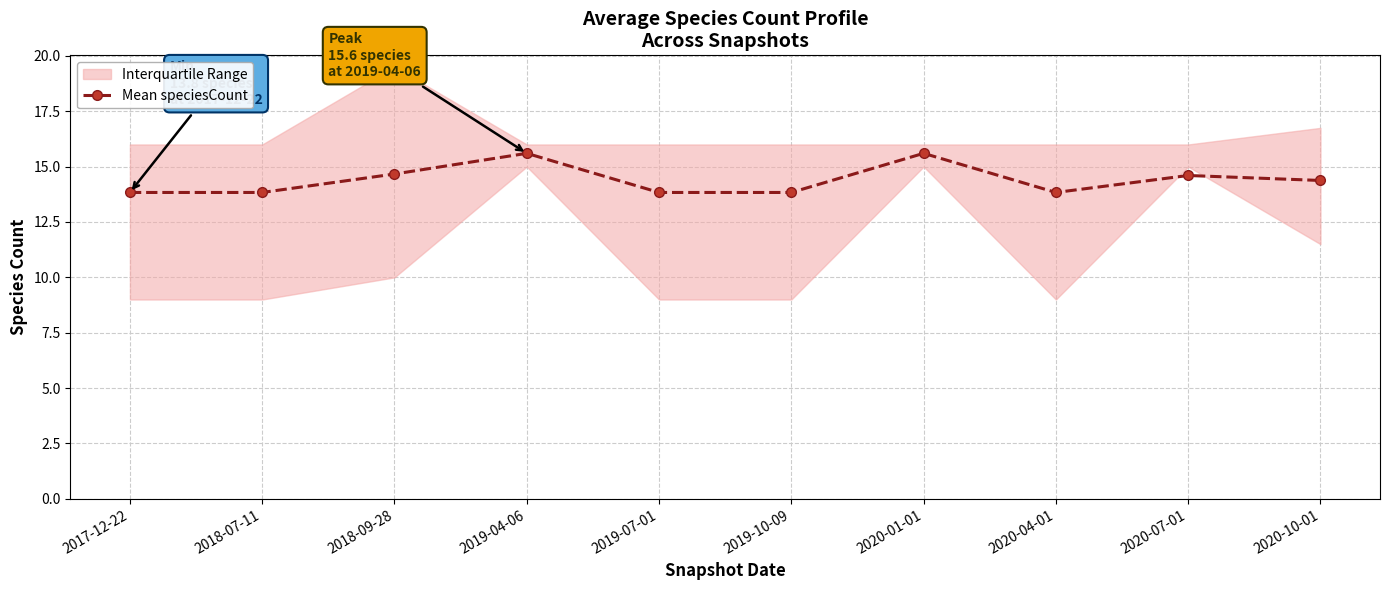

What position from the left is 2019-07-01?

5